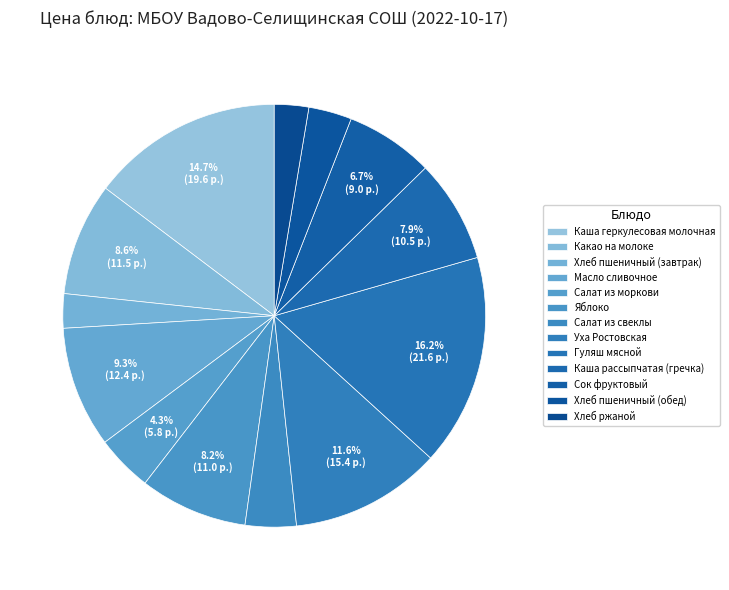

Which category has the biggest portion of the pie?

Гуляш мясной